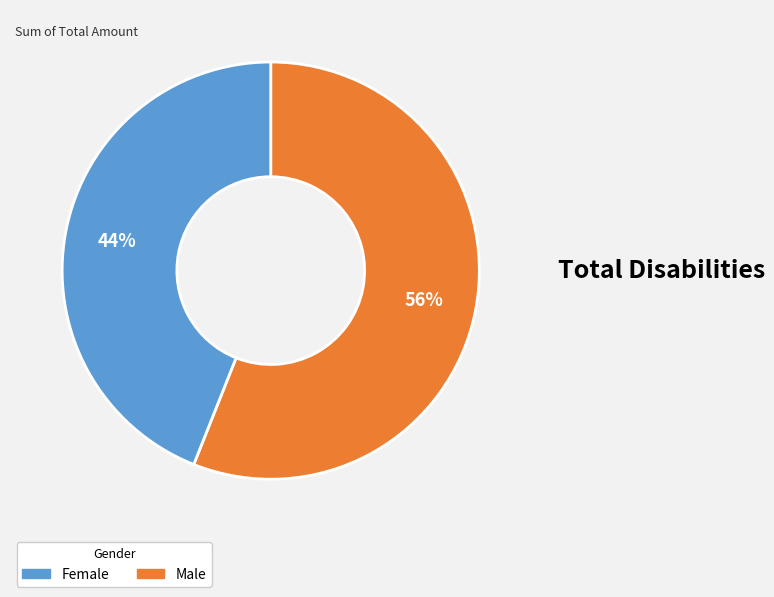

Is there a majority slice in this chart?

Yes